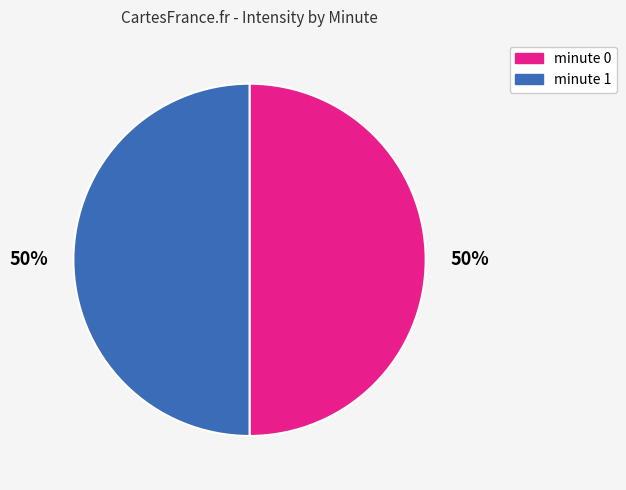

To the nearest percent, what percentage of the pie is minute 0?

50%